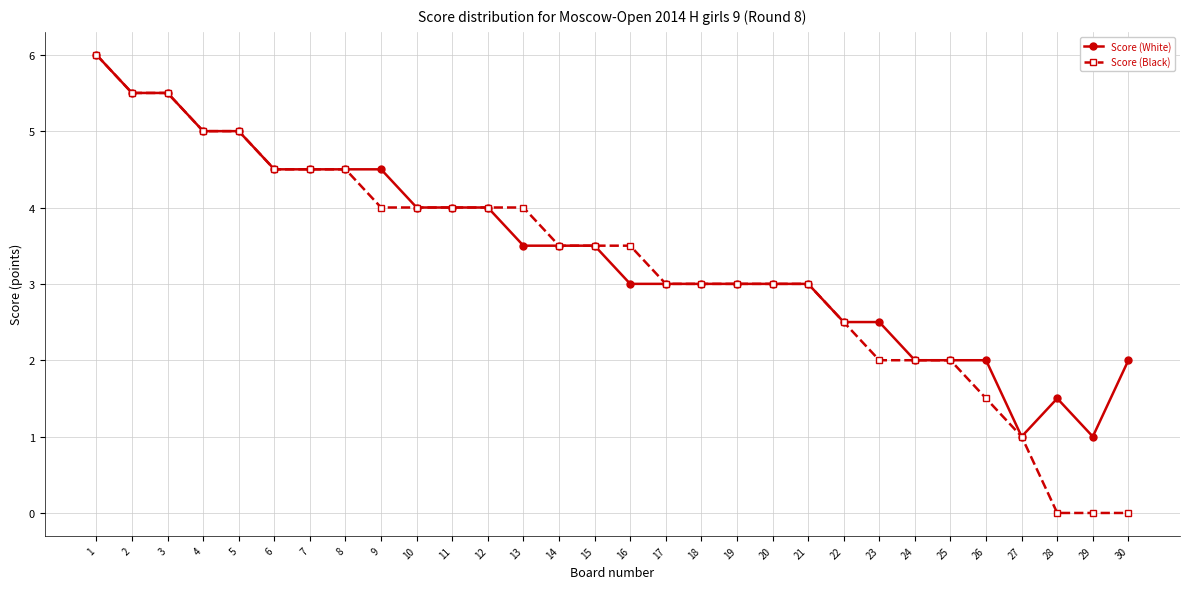

At which label does Score (White) first exceed 3?

1